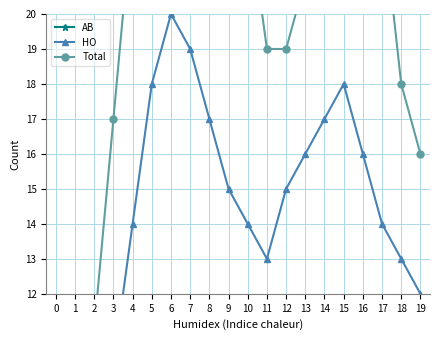

What is the highest value of the HO series?

20